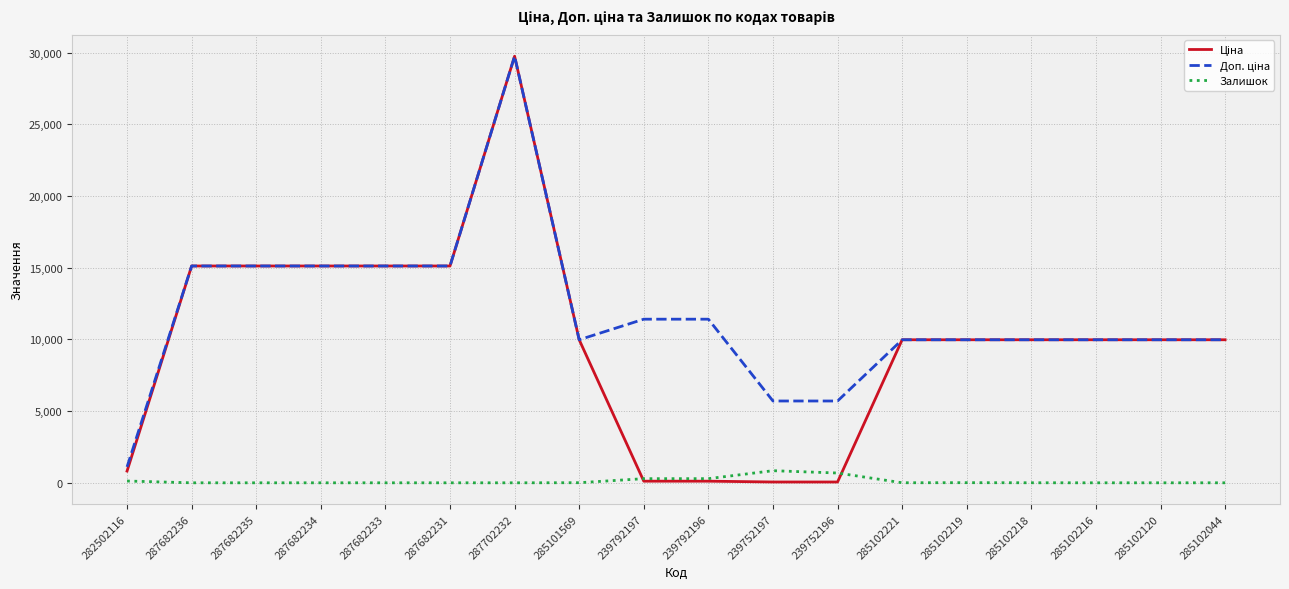

True or false: Залишок has a value of 0.0 at 285102120.

True